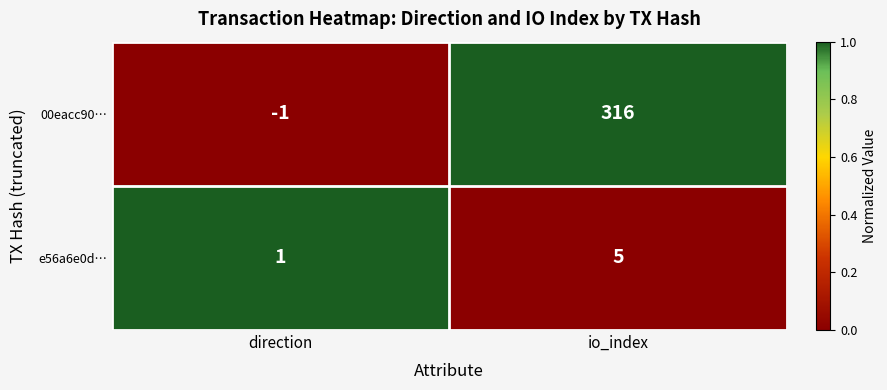

What is the sum of all 00eacc90… values?

315